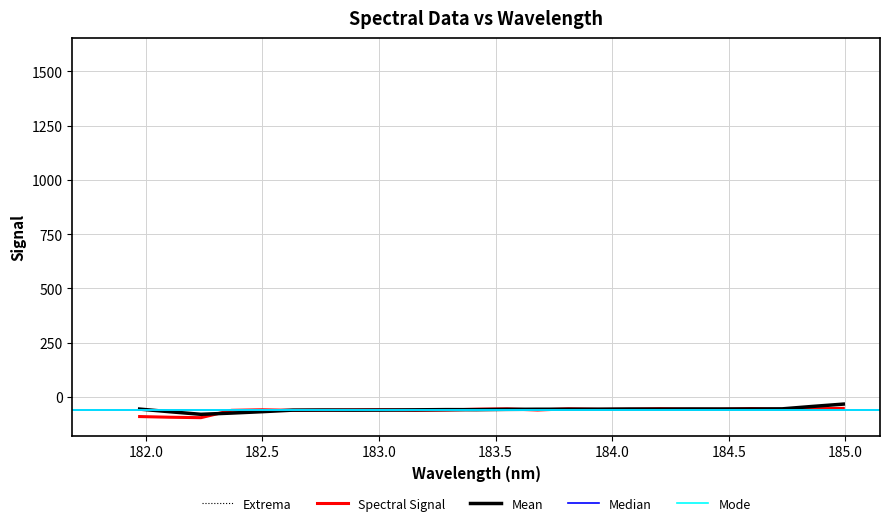

What is the lowest value of the Spectral Signal series?

-95.1